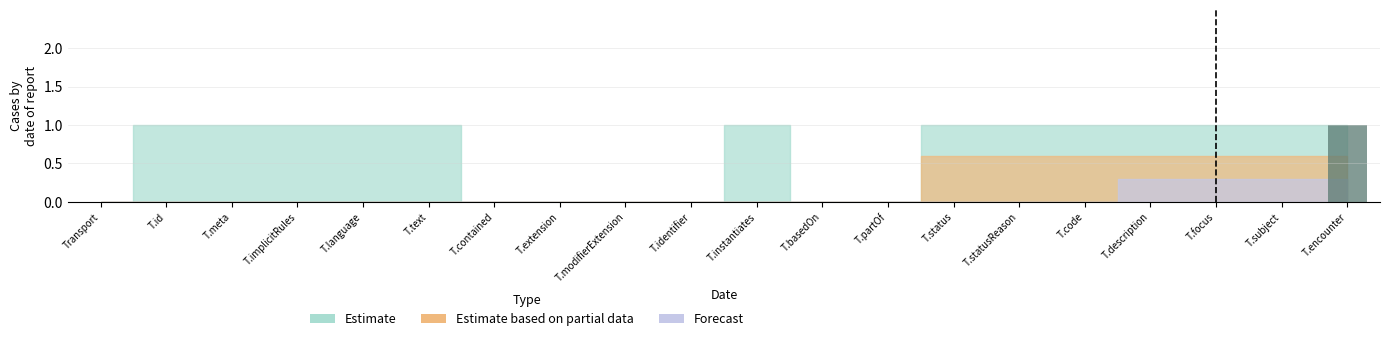

Which category has the highest value across all series?

T.encounter